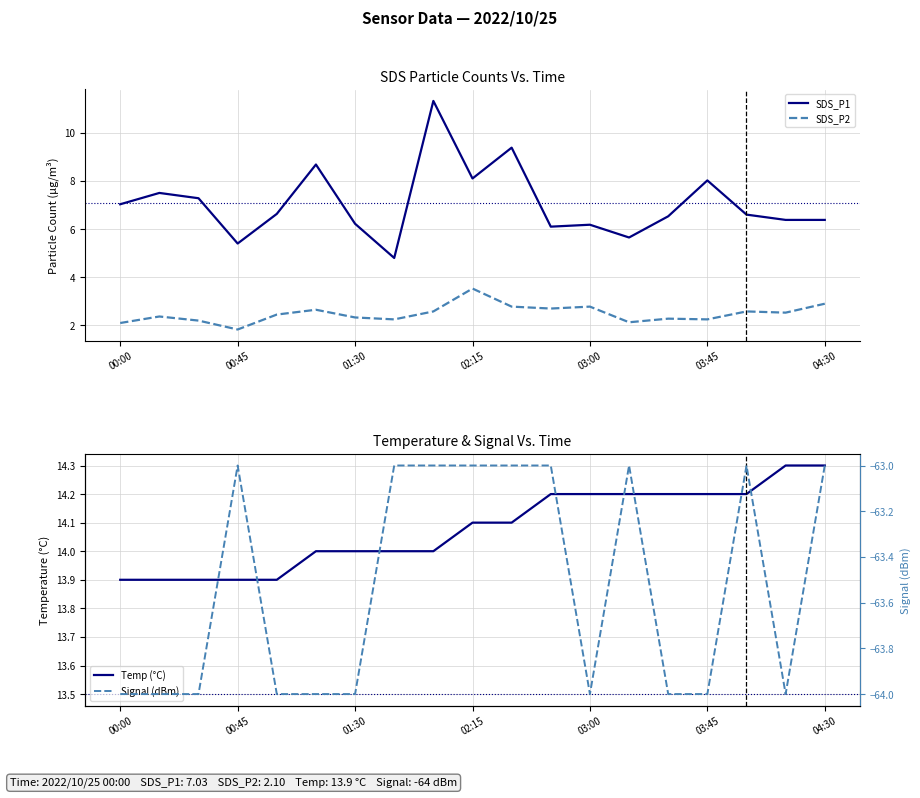

The SDS_P2 series shows 3.8 at 01:30. True or false?

False